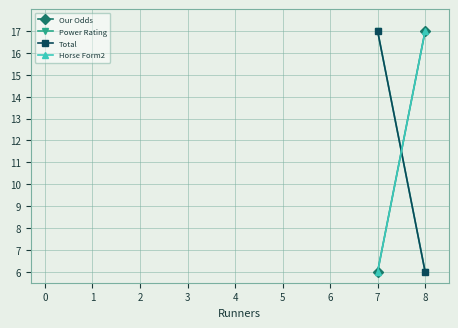

How many values in the Power Rating series are below 17?

1